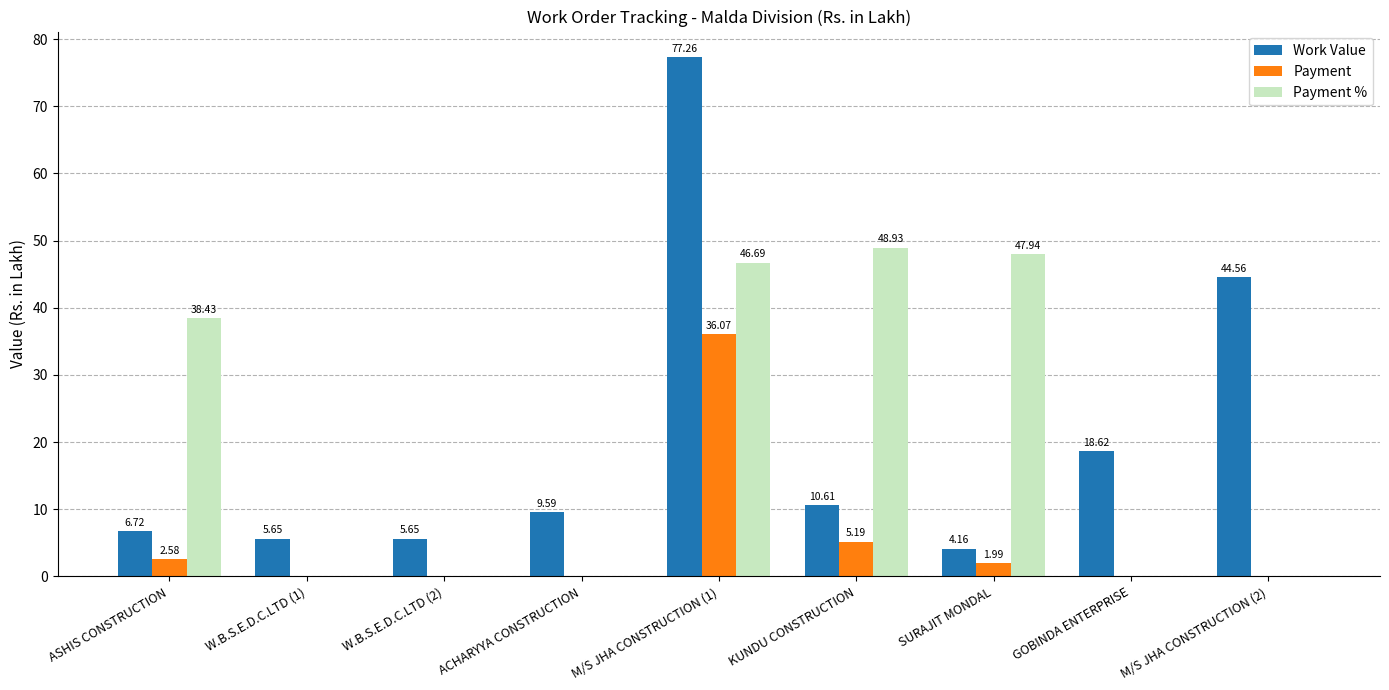

Where does the Work Value series first go above 9?

ACHARYYA CONSTRUCTION